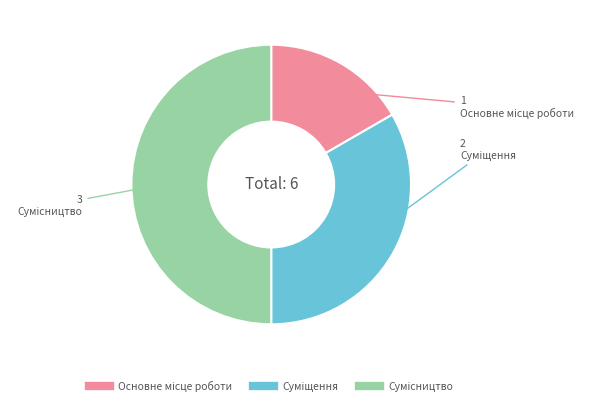

To the nearest percent, what percentage of the pie is Основне місце роботи?

17%